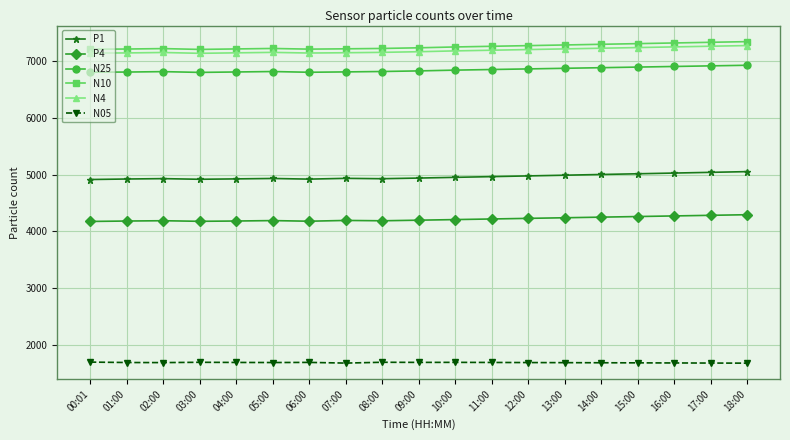

How many data points in N25 are less than 6831?

9